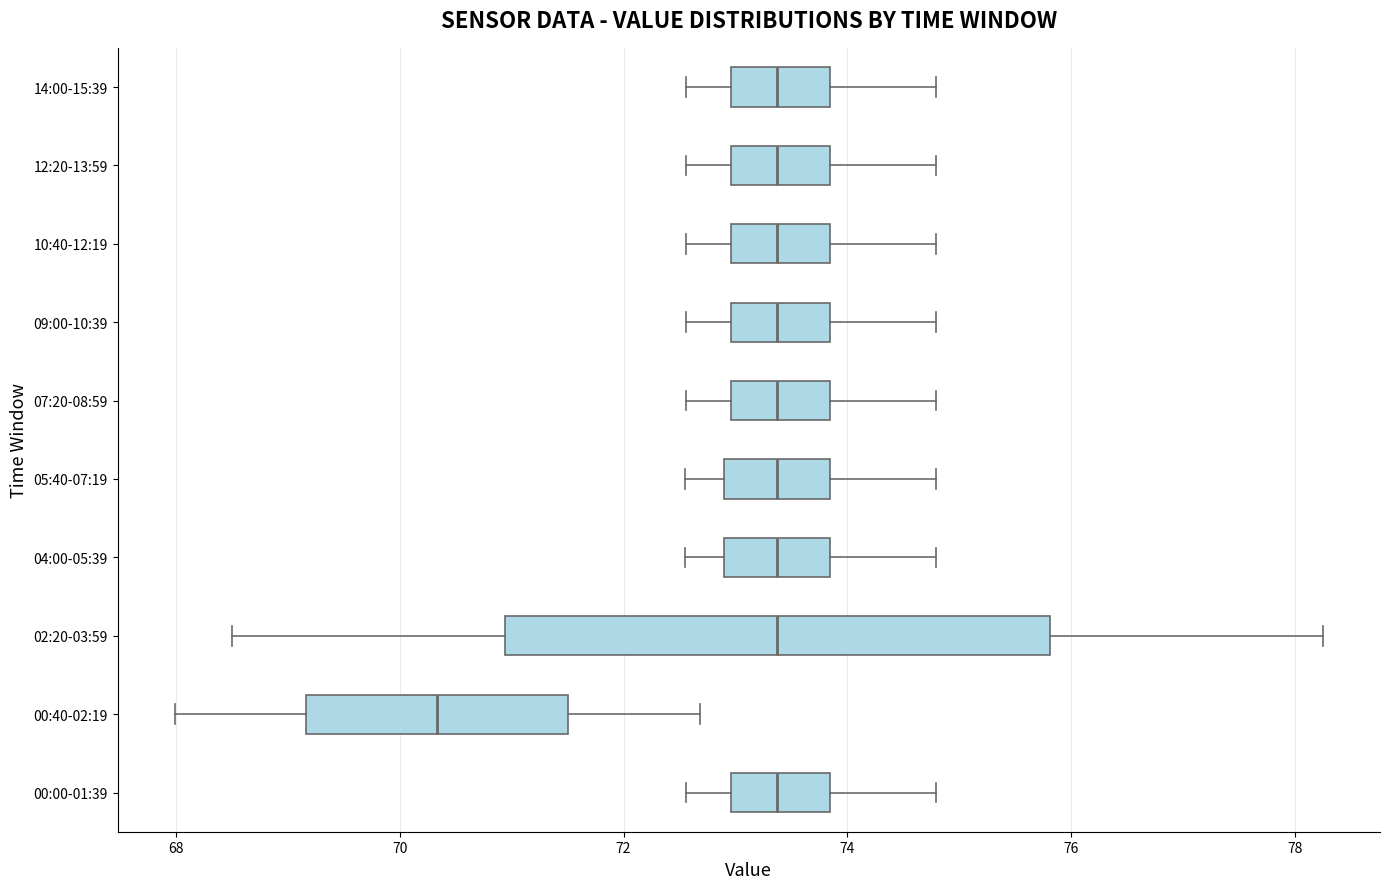

Reading bottom to top, read every box against the x-axis: the position of its median line, the range the box covers, and the ends of its whiskers. The values are not printed on the chart, so give them approximately, as read against the axis.

00:00-01:39: median 73.4, box 73.0 to 73.8, whiskers 72.6 to 74.8
00:40-02:19: median 70.4, box 69.2 to 71.6, whiskers 68.0 to 72.6
02:20-03:59: median 73.4, box 71.0 to 75.8, whiskers 68.6 to 78.2
04:00-05:39: median 73.4, box 72.8 to 73.8, whiskers 72.6 to 74.8
05:40-07:19: median 73.4, box 72.8 to 73.8, whiskers 72.6 to 74.8
07:20-08:59: median 73.4, box 73.0 to 73.8, whiskers 72.6 to 74.8
09:00-10:39: median 73.4, box 73.0 to 73.8, whiskers 72.6 to 74.8
10:40-12:19: median 73.4, box 73.0 to 73.8, whiskers 72.6 to 74.8
12:20-13:59: median 73.4, box 73.0 to 73.8, whiskers 72.6 to 74.8
14:00-15:39: median 73.4, box 73.0 to 73.8, whiskers 72.6 to 74.8